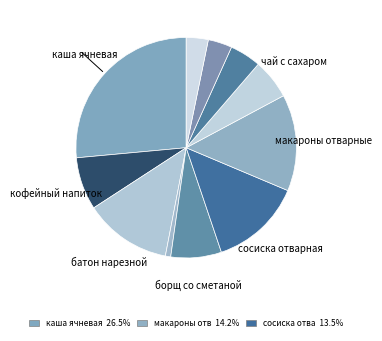

Rank the categories by value from lowest to highest.

огурец соленый, соус томатный, хлеб ржано-пшеничный, хлеб пшеничный, чай с сахаром, борщ со сметаной, кофейный напиток, батон нарезной, сосиска отварная, макароны отварные, каша ячневая